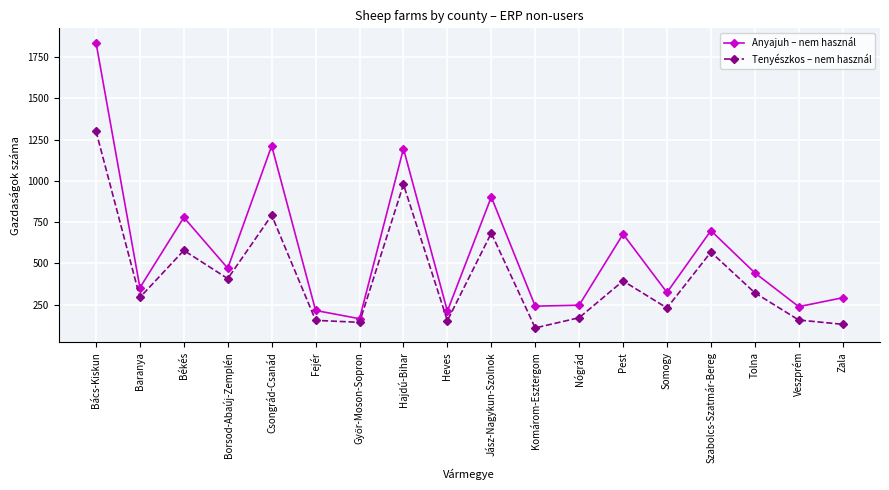

Which series changed the most between Békés and Jász-Nagykun-Szolnok?

Anyajuh – nem használ